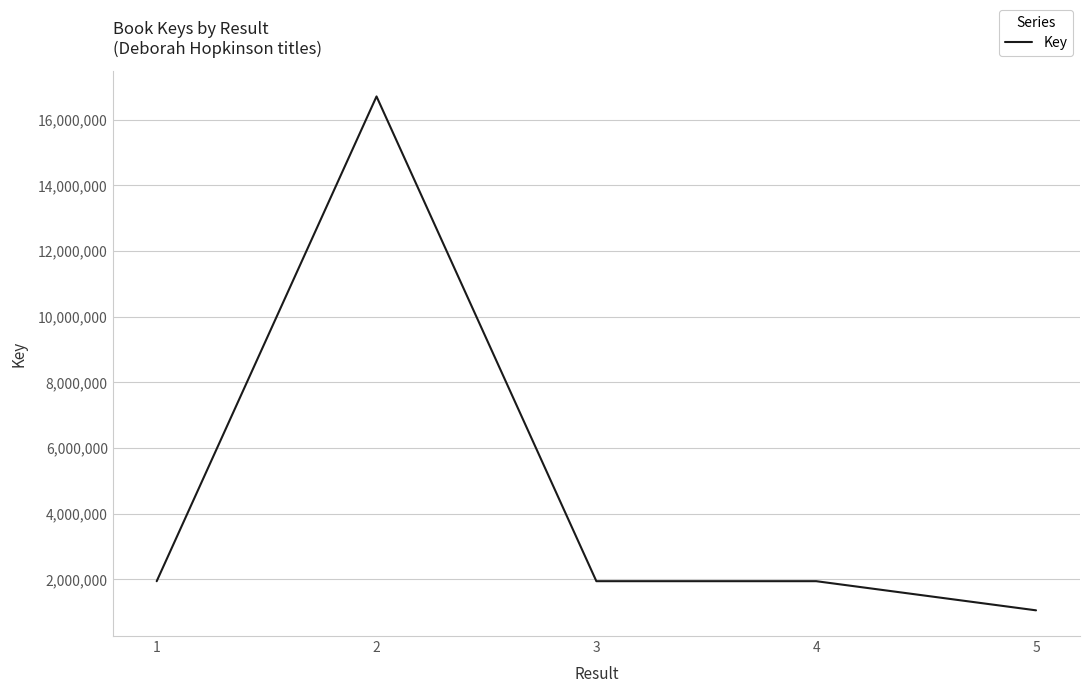

What is the average value?

4717491